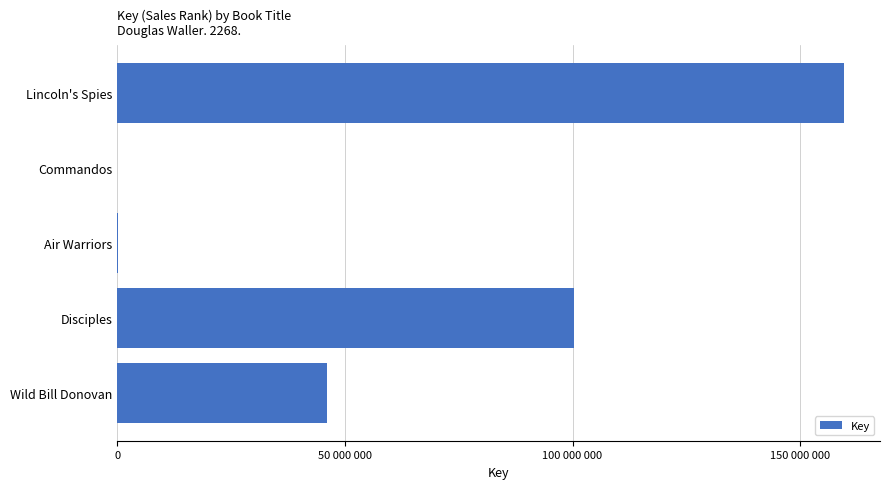

What is the greatest value displayed?

159552672